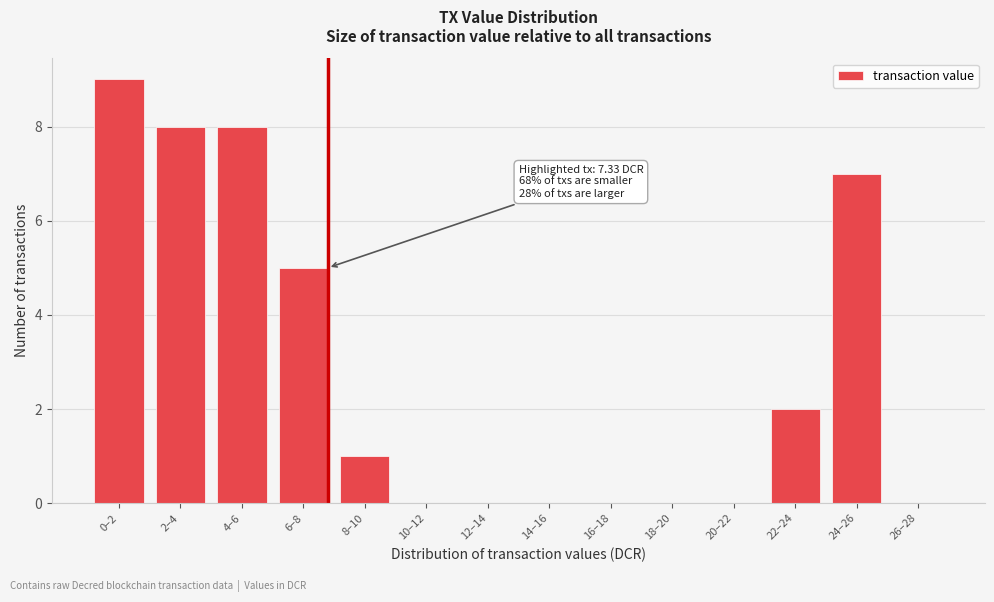

Reading right to left, list all the values displayed in this chart.

26–28=0	24–26=7	22–24=2	20–22=0	18–20=0	16–18=0	14–16=0	12–14=0	10–12=0	8–10=1	6–8=5	4–6=8	2–4=8	0–2=9